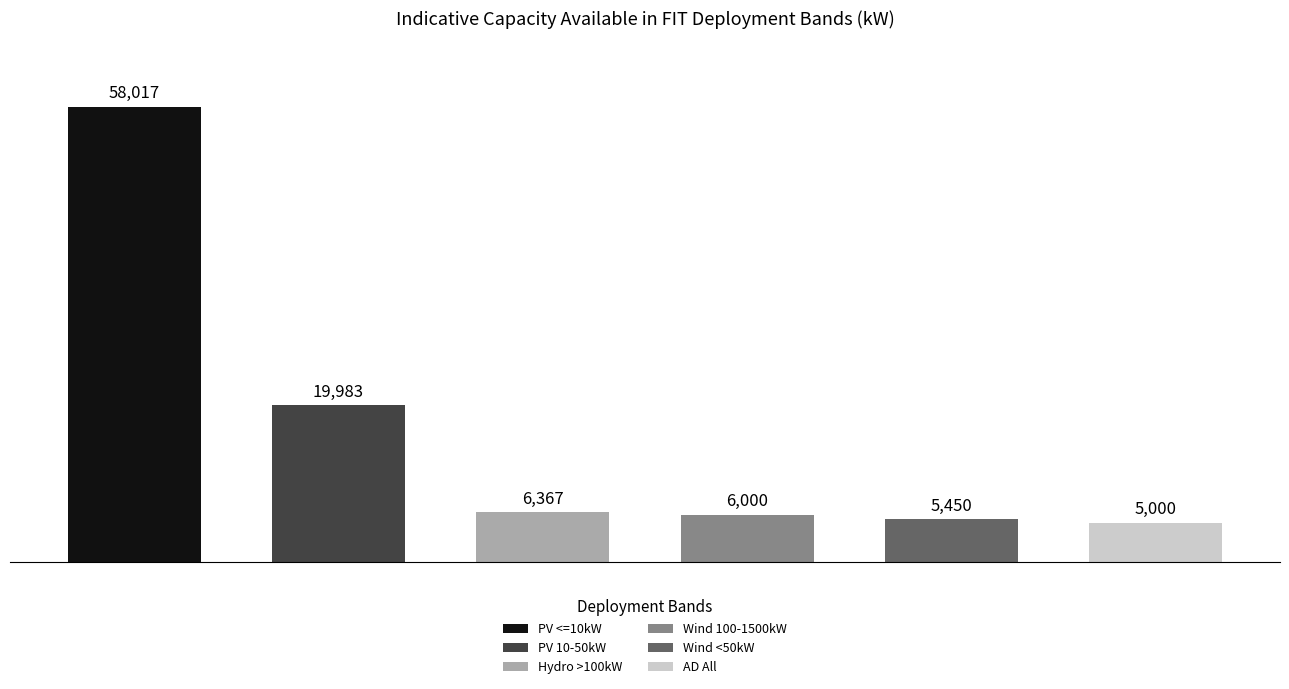

What is the value of the 2nd bar from the left?

19983